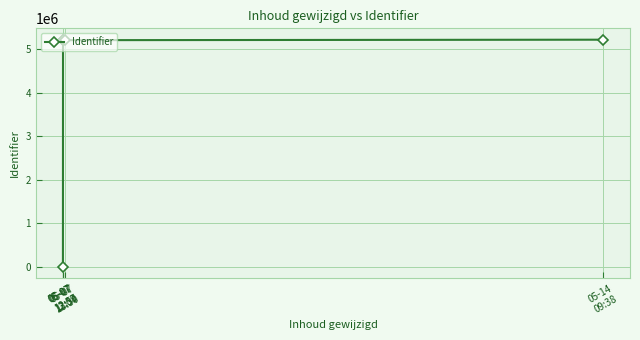

What is the sum of the values at 05-07
12:59 and 05-07
13:04?

10425946